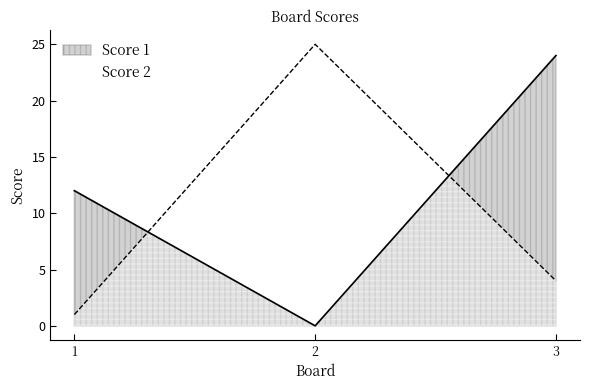

What is the spread (max minus min) of values at 2?

25